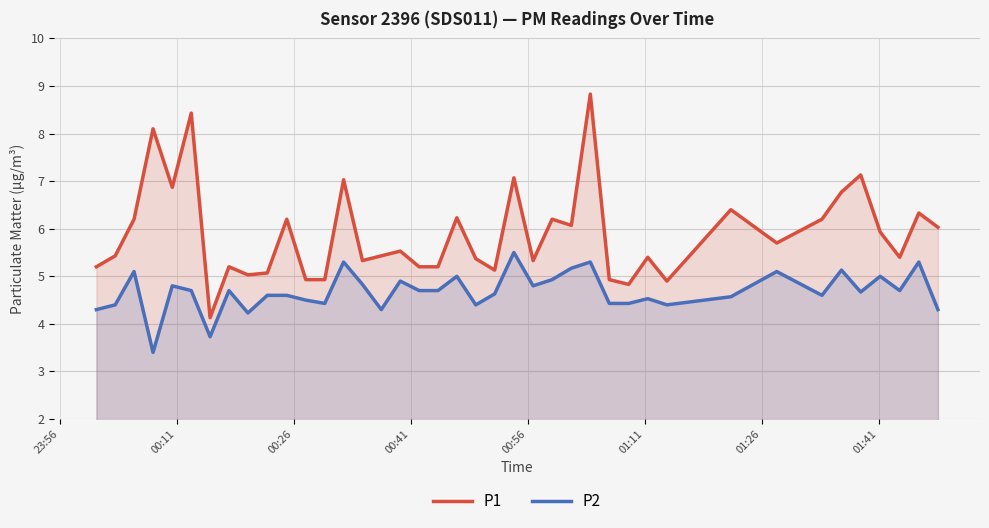

Does the chart display data point markers on the line(s)?

No